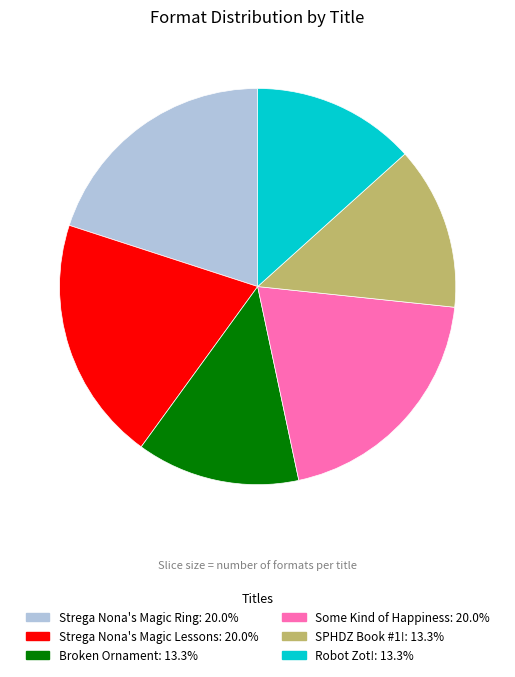

True or false: Robot Zot! accounts for 6% of the total.

False